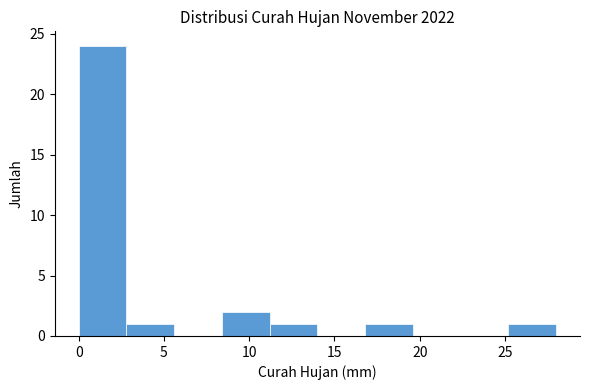

What is the height of the bar covering 16.8 to 19.6 on the x-axis? Neither the bar edges nor the heights are printed on the chart, so give them approximately, as read against the axes.

1